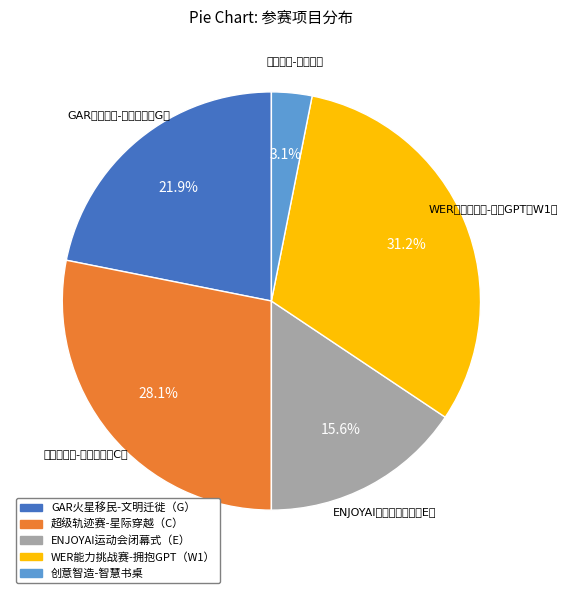

Is there a majority slice in this chart?

No